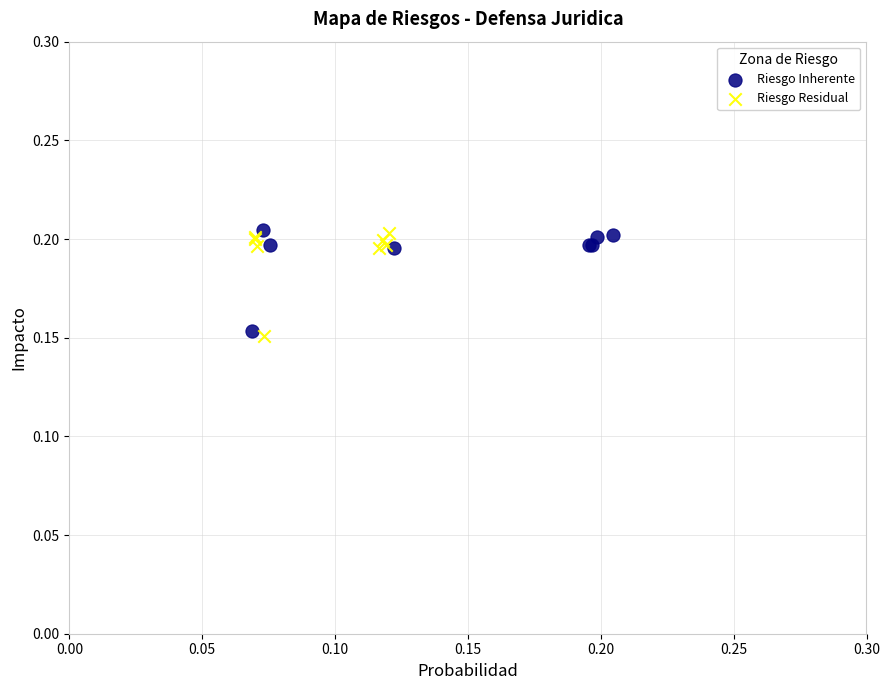

What are all the series names shown in the legend?

Riesgo Inherente, Riesgo Residual